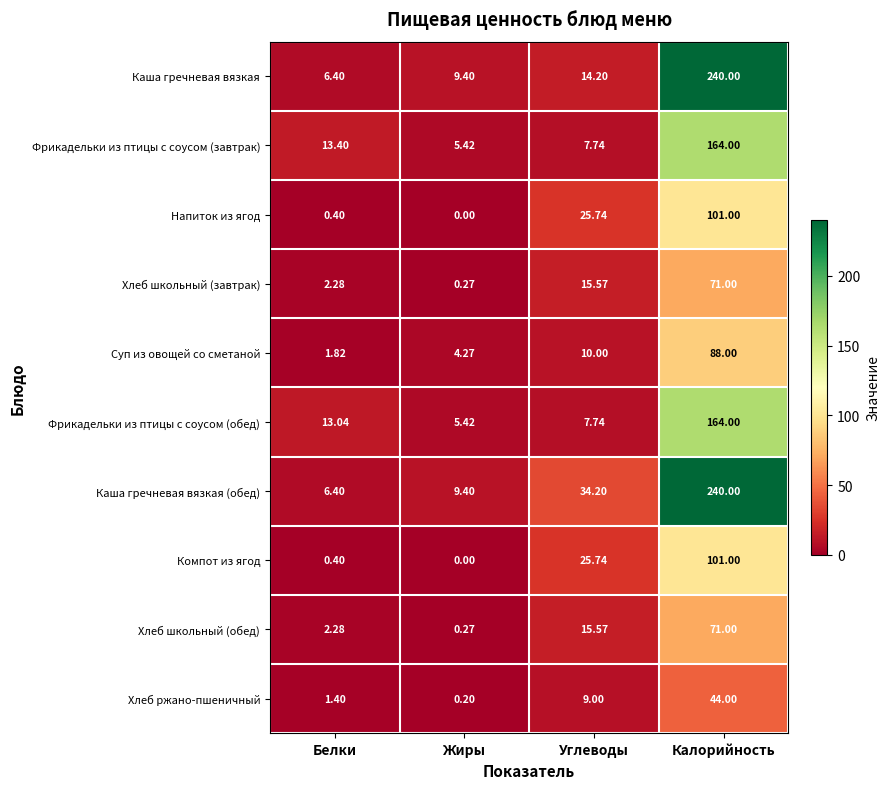

At which category is the sum across all series the highest?

Калорийность